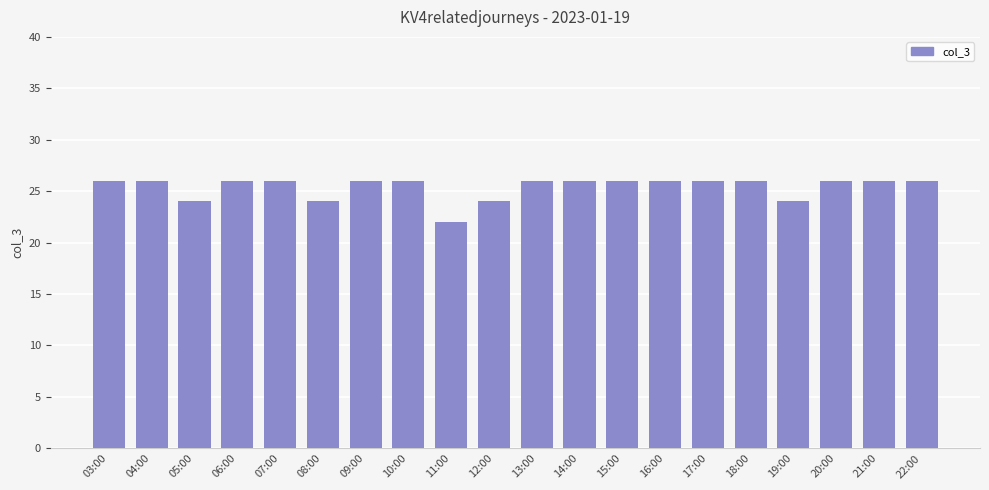

How many values are between 26 and 27?

15